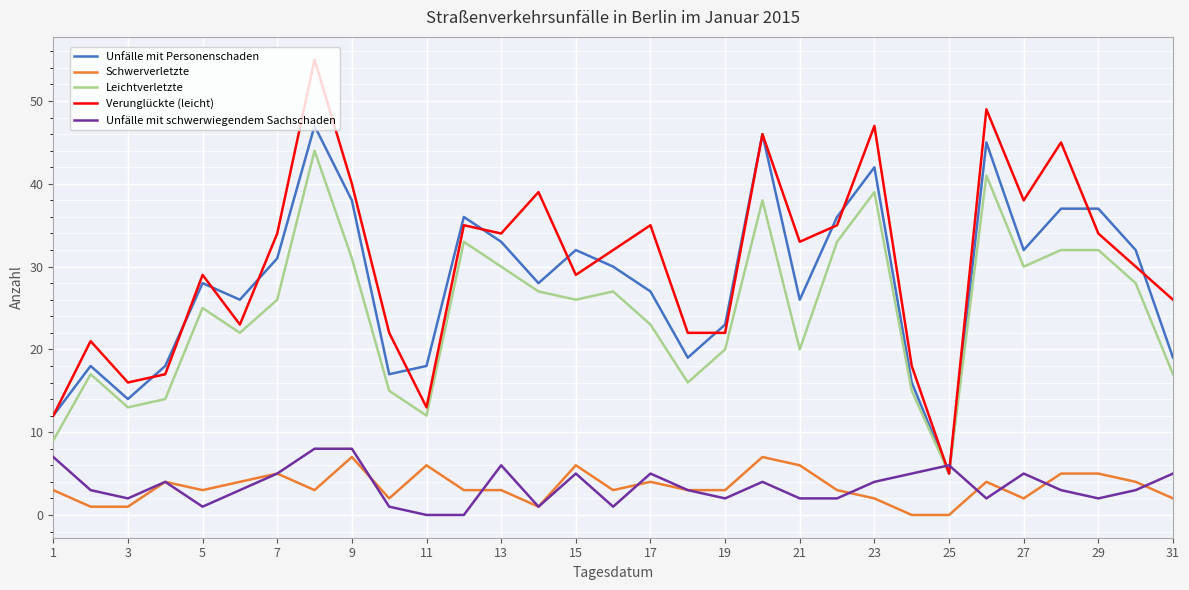

What is the lowest value of the Unfälle mit Personenschaden series?

5